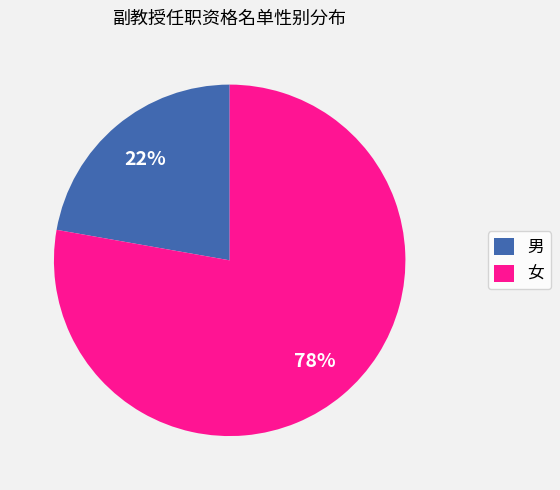

The 女 slice represents 89% of the pie. True or false?

False